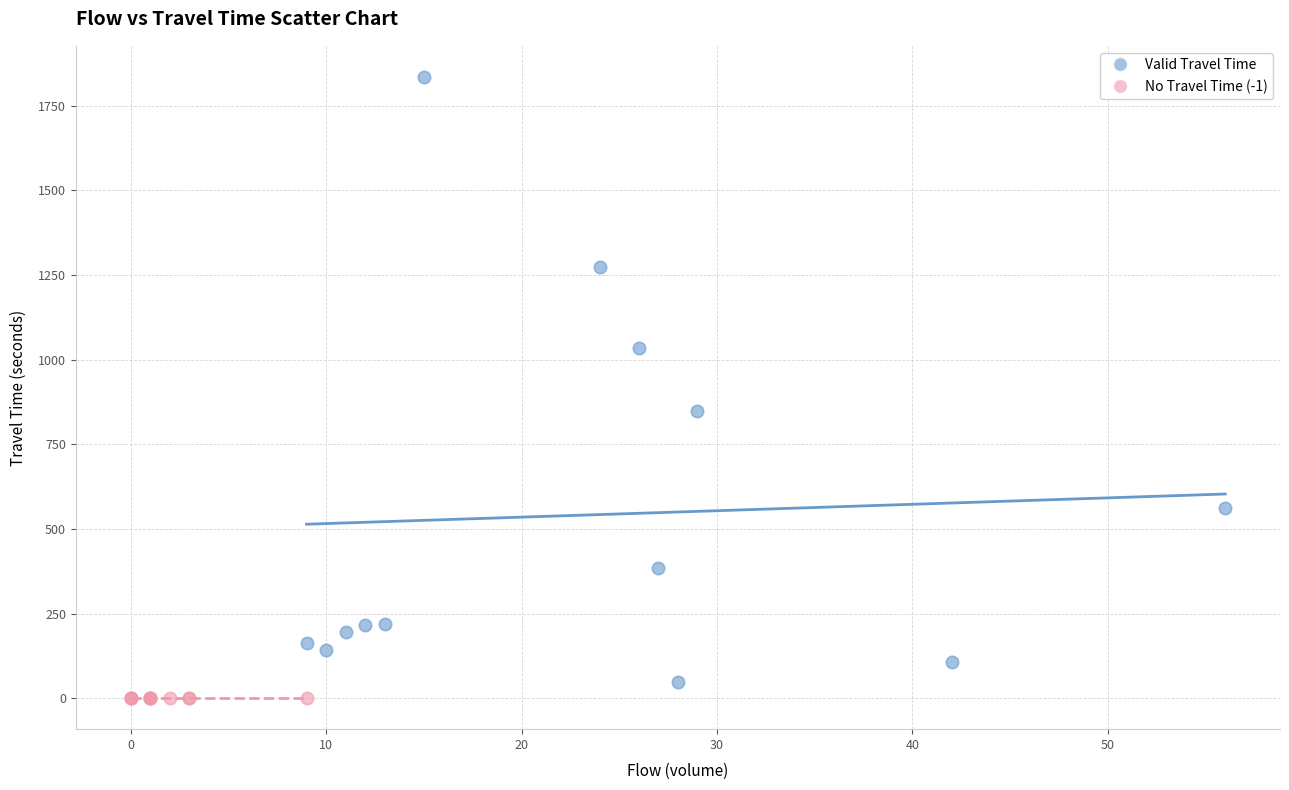

Which series reaches the maximum Y coordinate?

Valid Travel Time